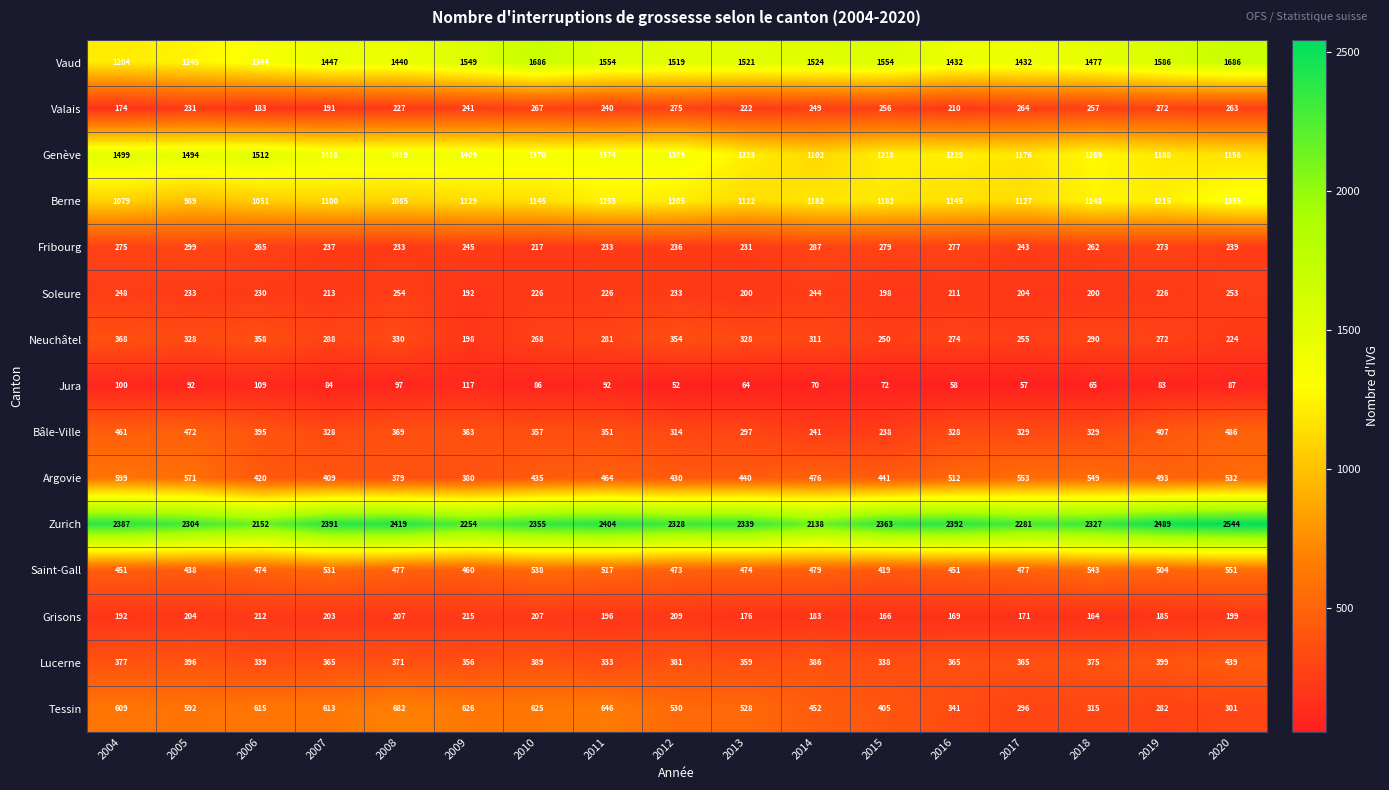

At how many categories does at least one series exceed 196?

17